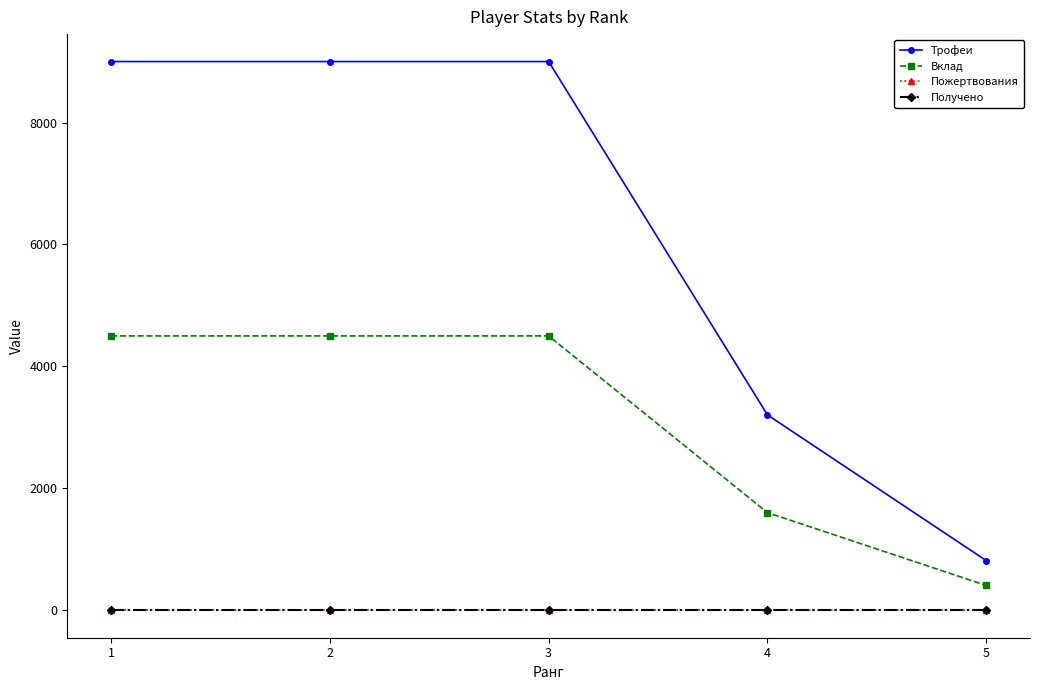

Which series has the largest total across all categories?

Трофеи